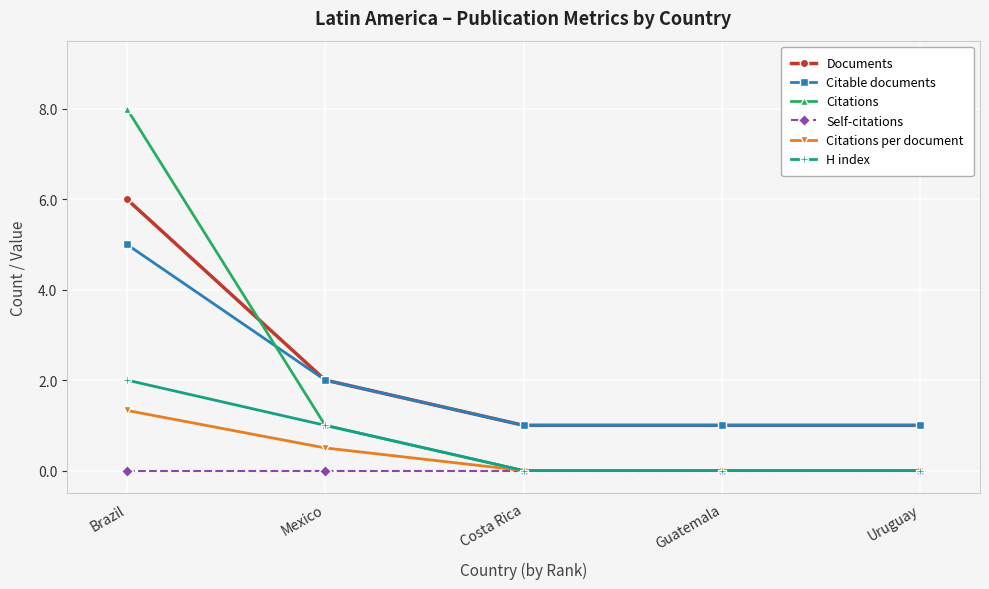

The Documents series shows 1.6 at Costa Rica. True or false?

False